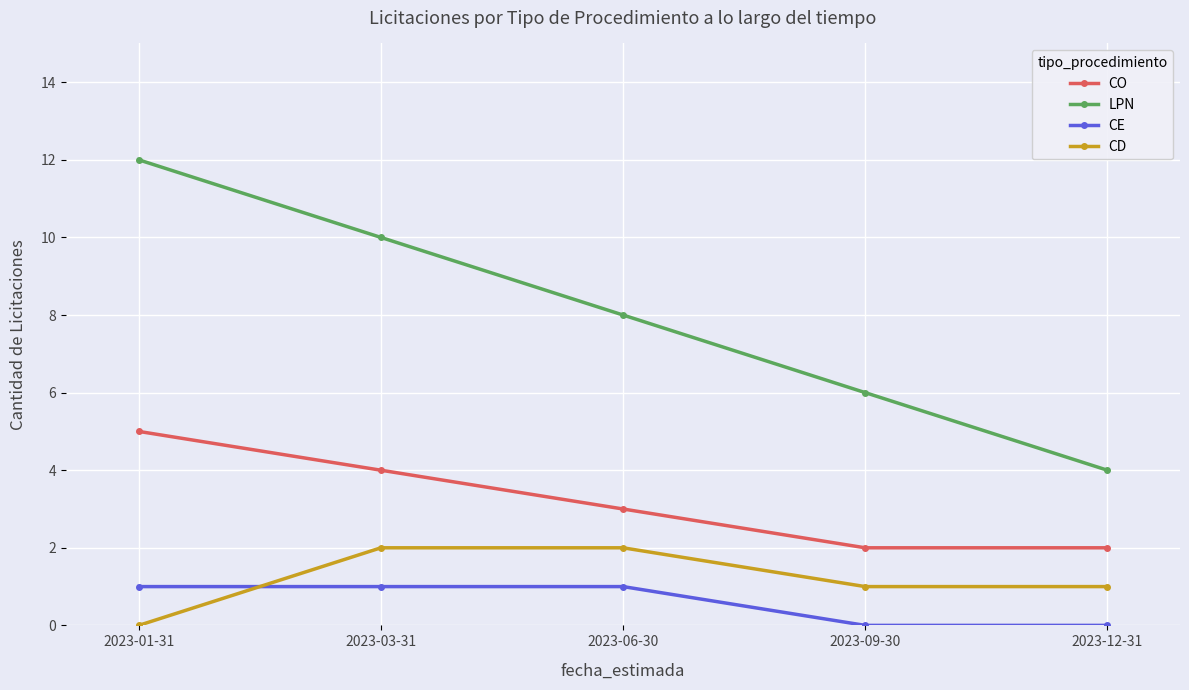

How many distinct data groups are displayed?

4